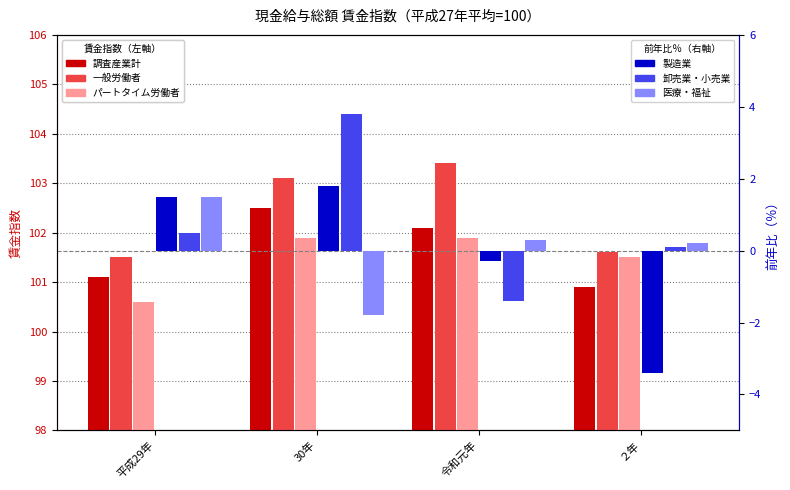

The 製造業 series shows -0.3 at 令和元年. True or false?

True